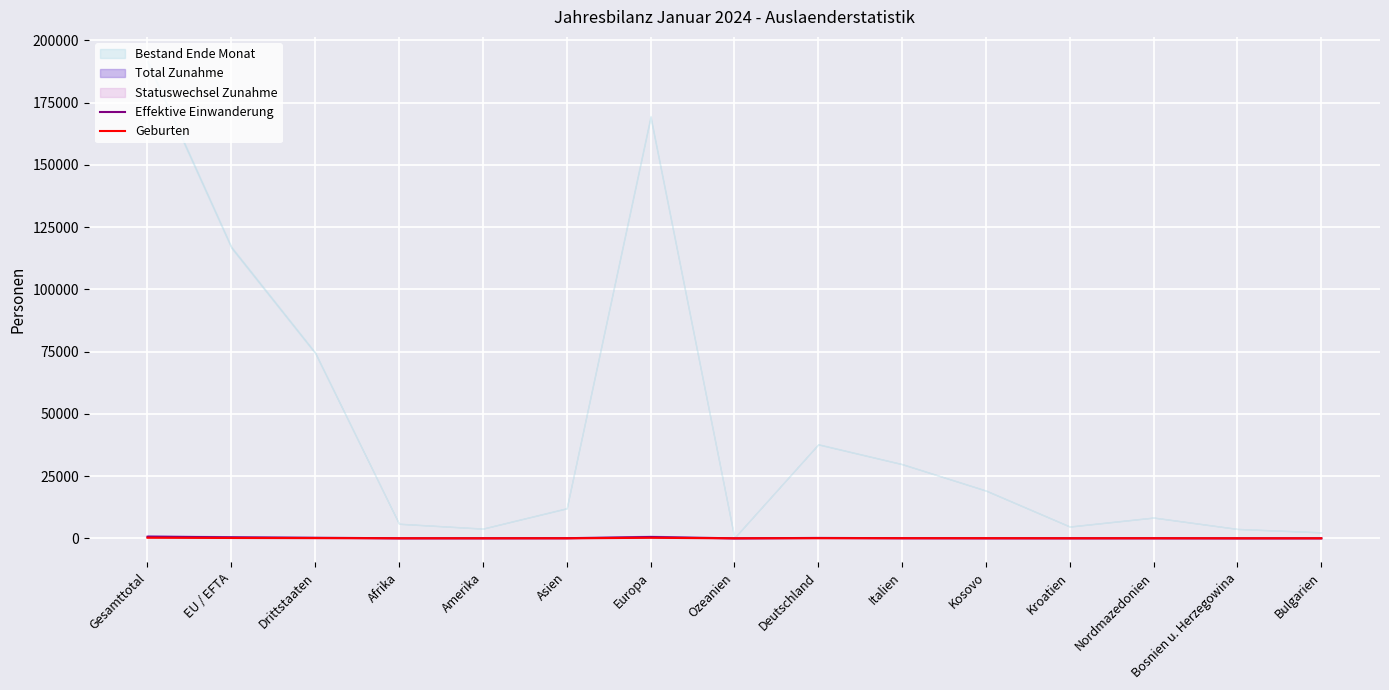

What is the value of the Geburten point at the 6th from the left?

8